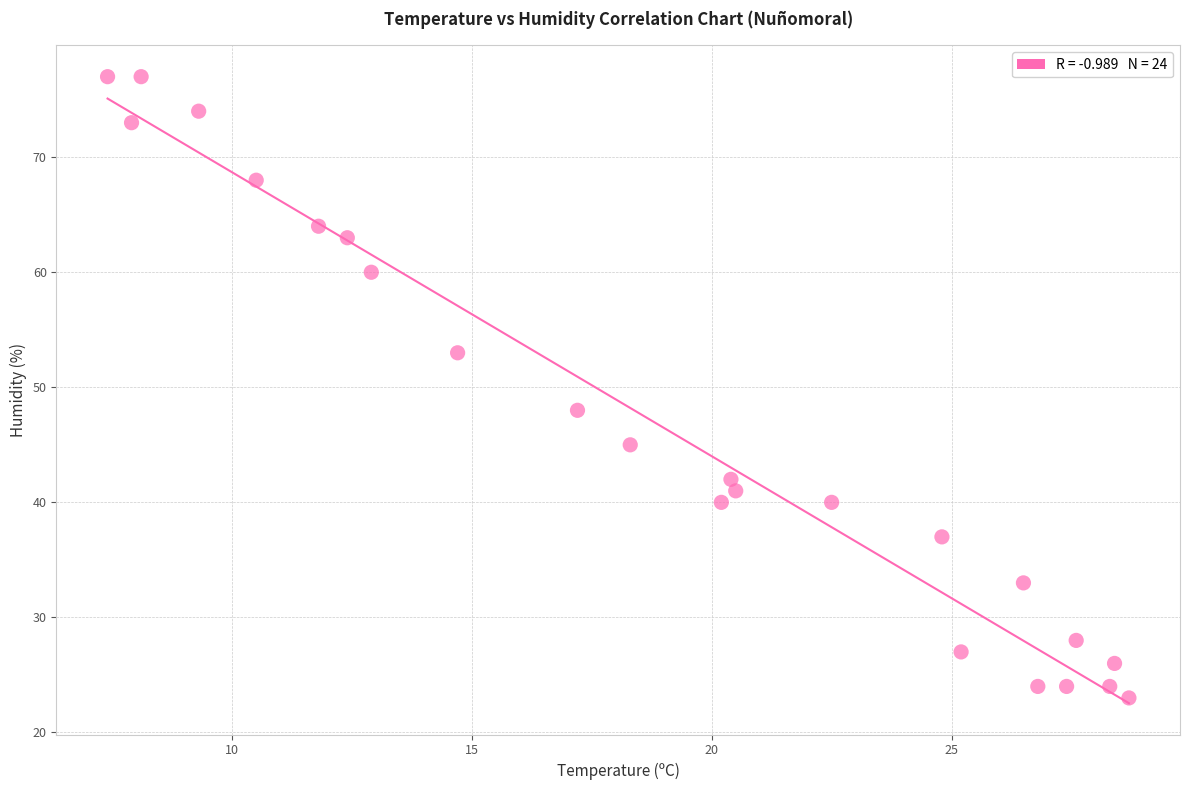

What is the range of Y values (max minus min)?

54